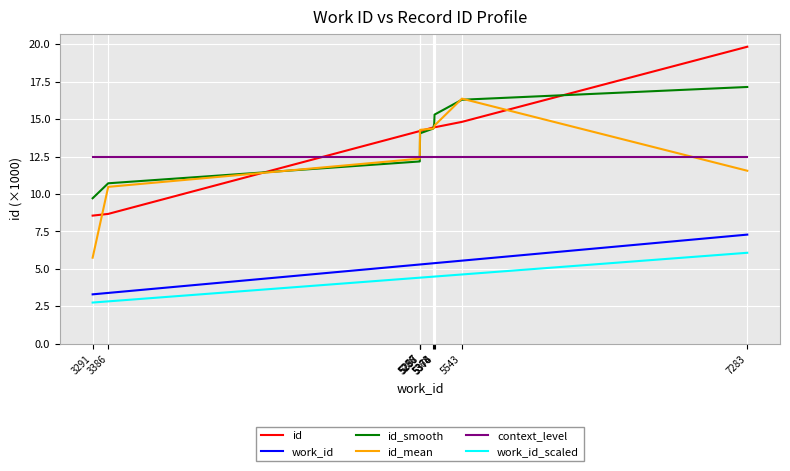

True or false: work_id and id cross at least once.

False